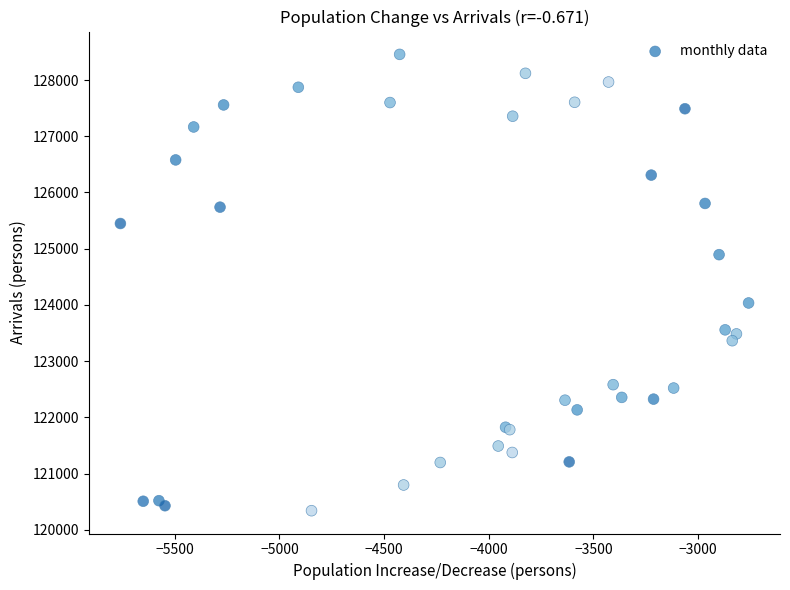

What Y value in the scatter plot is closest to 124398?

124035